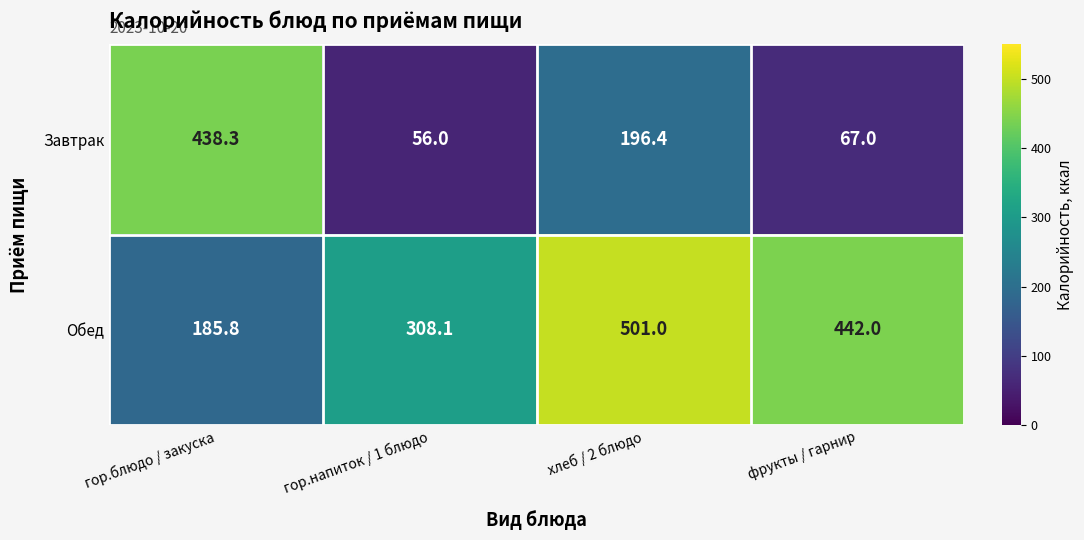

Rank the categories by Завтрак value from lowest to highest.

гор.напиток / 1 блюдо, фрукты / гарнир, хлеб / 2 блюдо, гор.блюдо / закуска